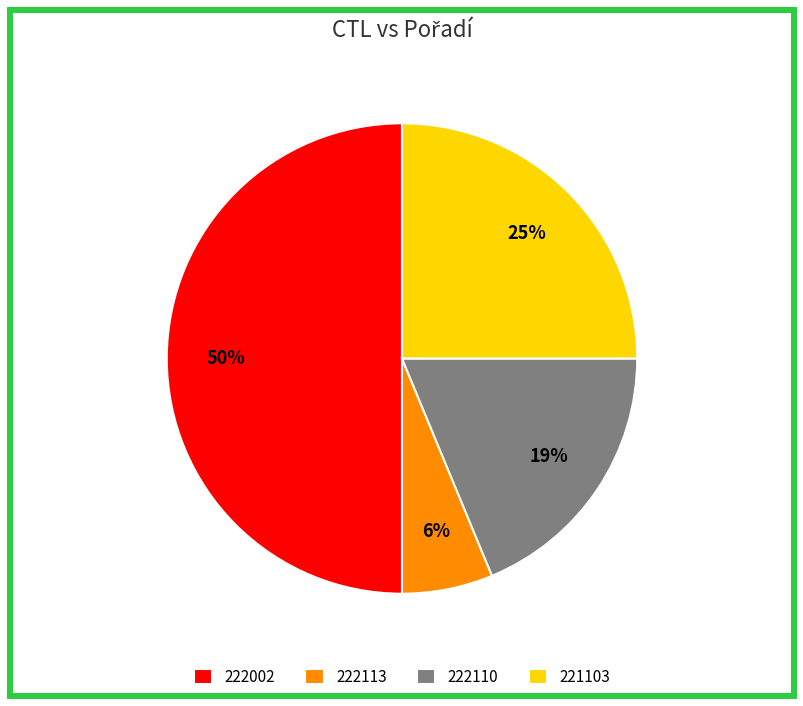

Is it true that 222113 is 6% of the pie?

True